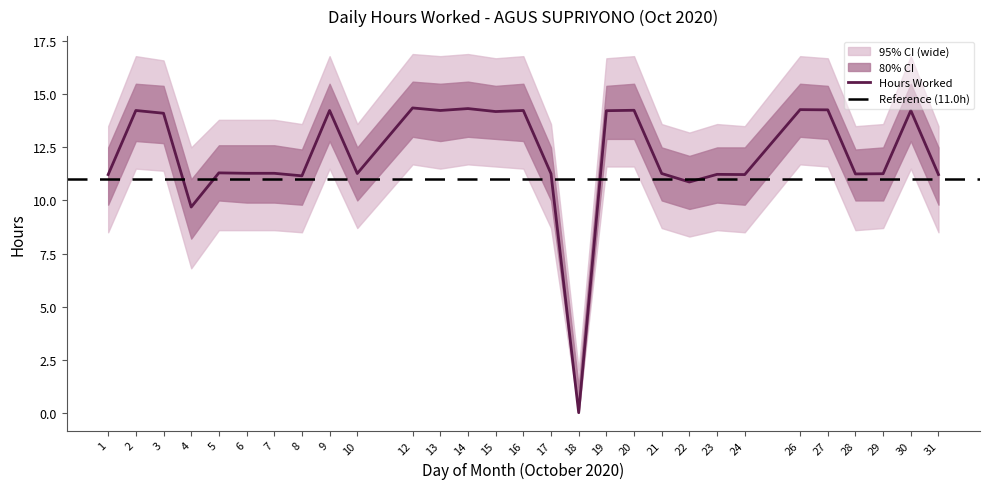

Reading right to left, list all the values displayed in this chart.

Hours Worked: 11.2	14.2	11.3	11.2	14.3	14.3	11.2	11.2	10.9	11.3	14.2	14.2	0.0	11.3	14.2	14.2	14.3	14.2	14.4	11.3	14.2	11.2	11.3	11.3	11.3	9.7	14.1	14.2	11.2
Upper Bound: 12.5	15.5	12.5	12.4	15.4	15.5	12.5	12.5	12.1	12.5	15.5	15.4	1.2	12.5	15.5	15.4	15.6	15.5	15.6	12.5	15.5	12.4	12.6	12.6	12.6	11.0	15.4	15.5	12.5
Lower Bound: 9.8	12.8	10.0	10.0	12.9	13.0	9.8	9.9	9.6	10.0	12.9	12.9	0.0	10.0	12.8	12.9	13.0	12.8	13.0	10.0	12.8	9.8	9.9	9.9	10.0	8.2	12.7	12.8	9.8
Wide Upper: 13.5	16.8	13.6	13.5	16.7	16.8	13.5	13.6	13.2	13.6	16.8	16.7	2.0	13.6	16.8	16.7	16.9	16.8	16.9	13.6	16.8	13.6	13.8	13.8	13.8	12.5	16.6	16.8	13.5
Wide Lower: 8.5	11.5	8.7	8.6	11.6	11.7	8.5	8.6	8.3	8.7	11.6	11.6	0.0	8.7	11.5	11.6	11.7	11.5	11.7	8.7	11.5	8.5	8.6	8.6	8.6	6.8	11.4	11.5	8.5